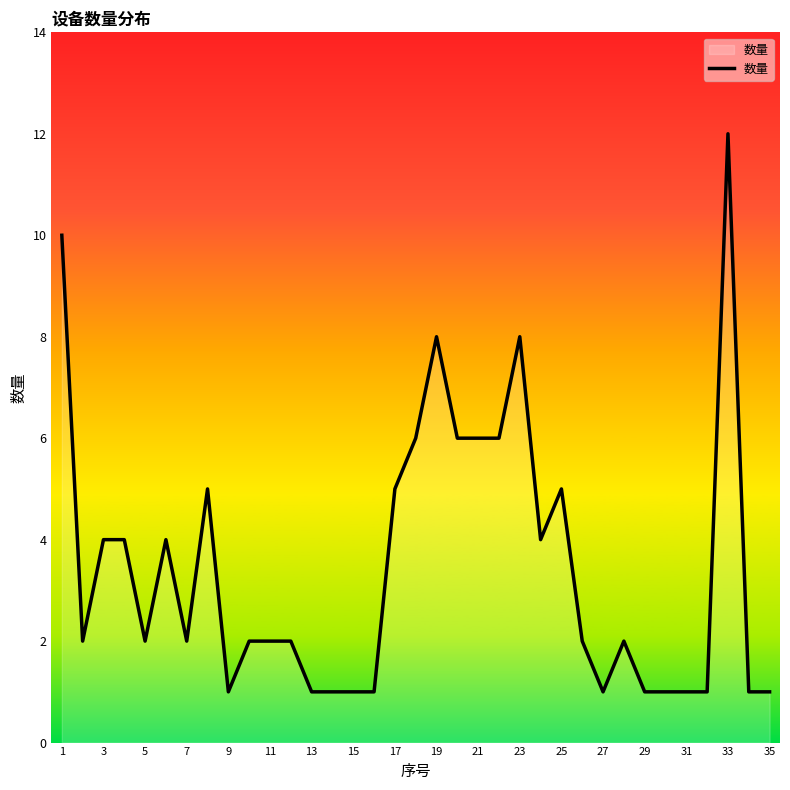

What is the maximum value shown in the chart?

12